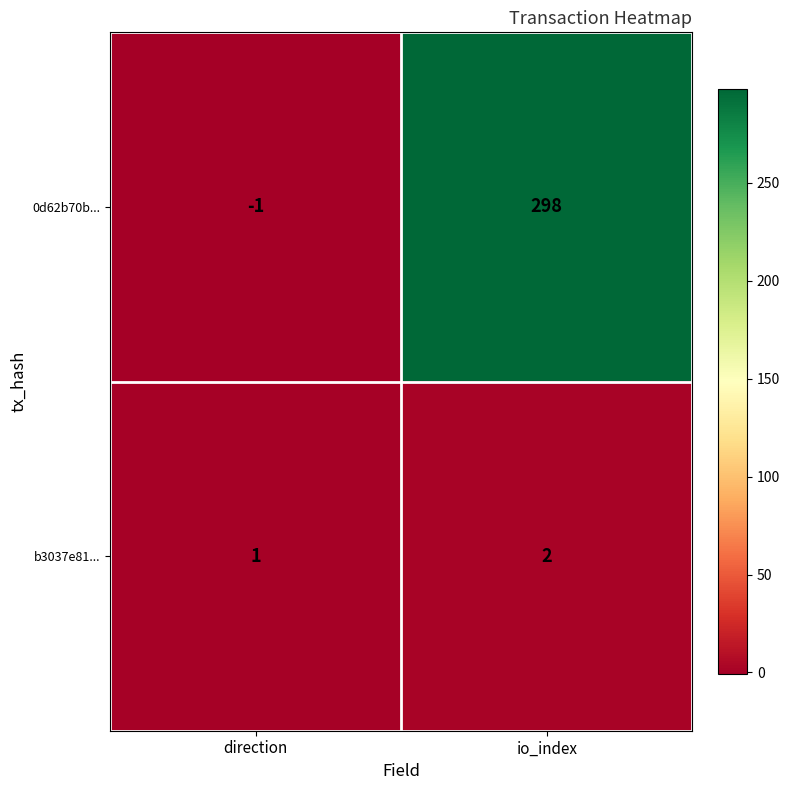

Reading right to left, list all the values displayed in this chart.

0d62b70b...: 298	-1
b3037e81...: 2	1